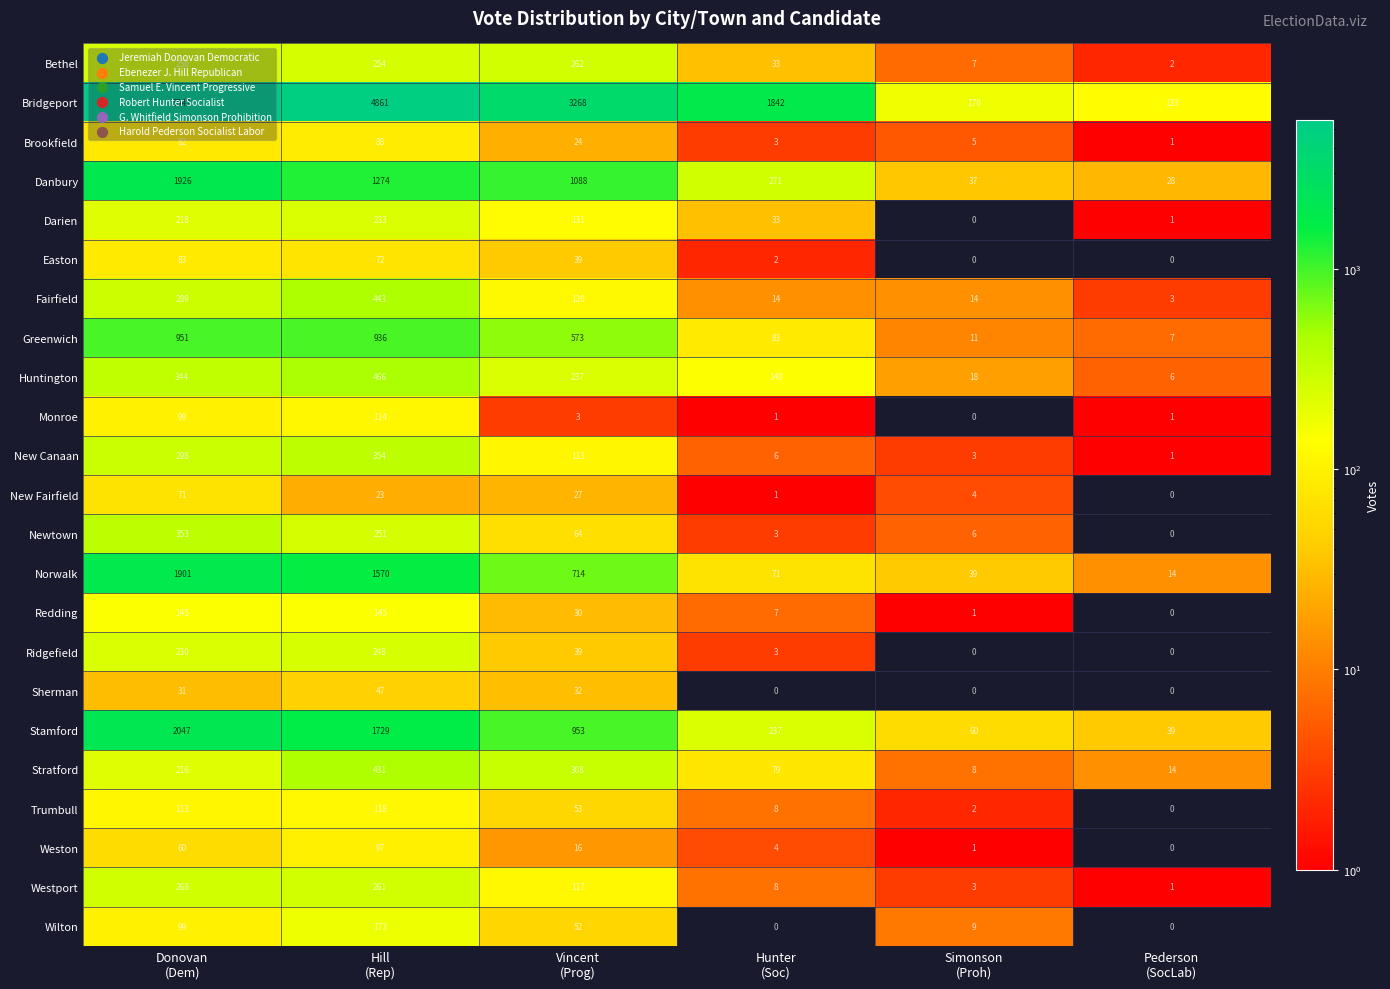

Which series has the largest total across all categories?

Bridgeport